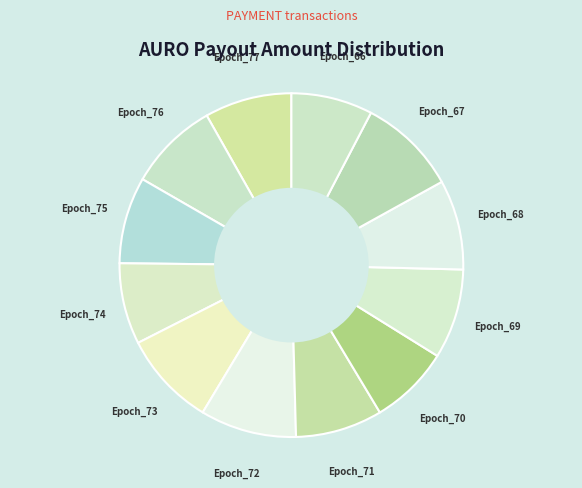

Does Epoch_66 account for over 50% of the chart?

No